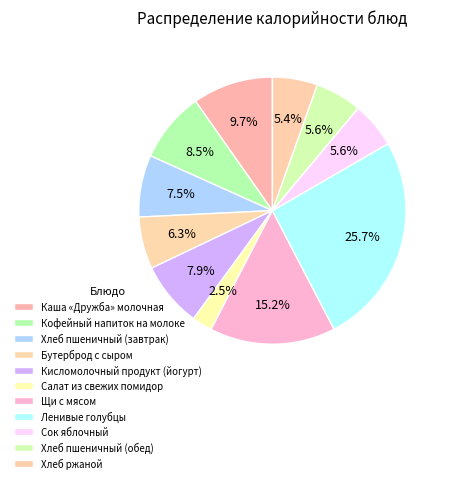

To the nearest percent, what percentage of the pie is Салат из свежих помидор?

2%